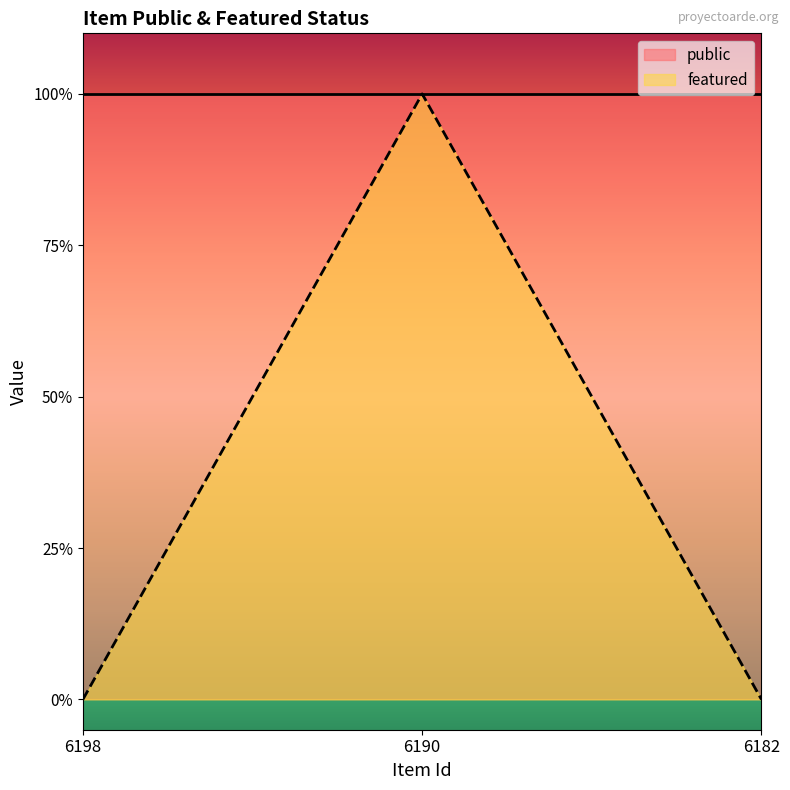

At which label is the value closest to 0?

6198